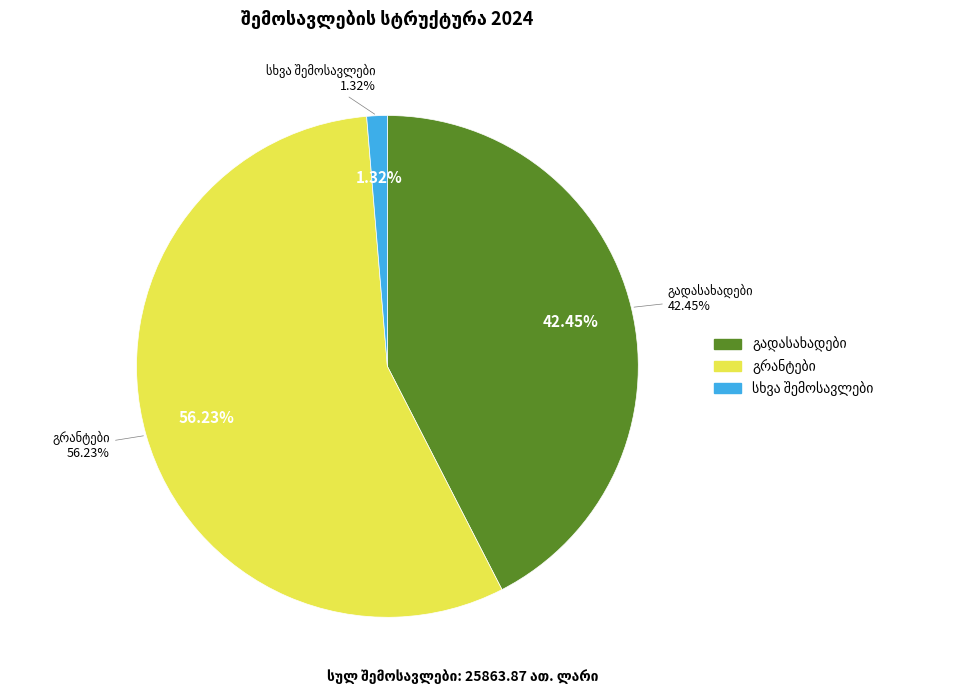

The სხვა შემოსავლები slice represents 8% of the pie. True or false?

False